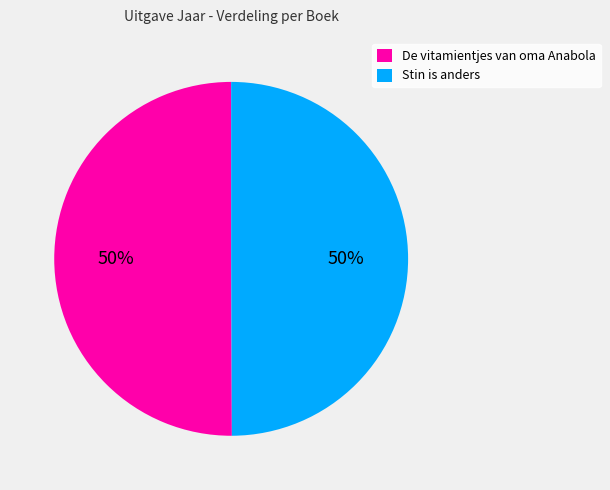

What is the ratio of the value at De vitamientjes van oma Anabola to the value at Stin is anders?

1.0